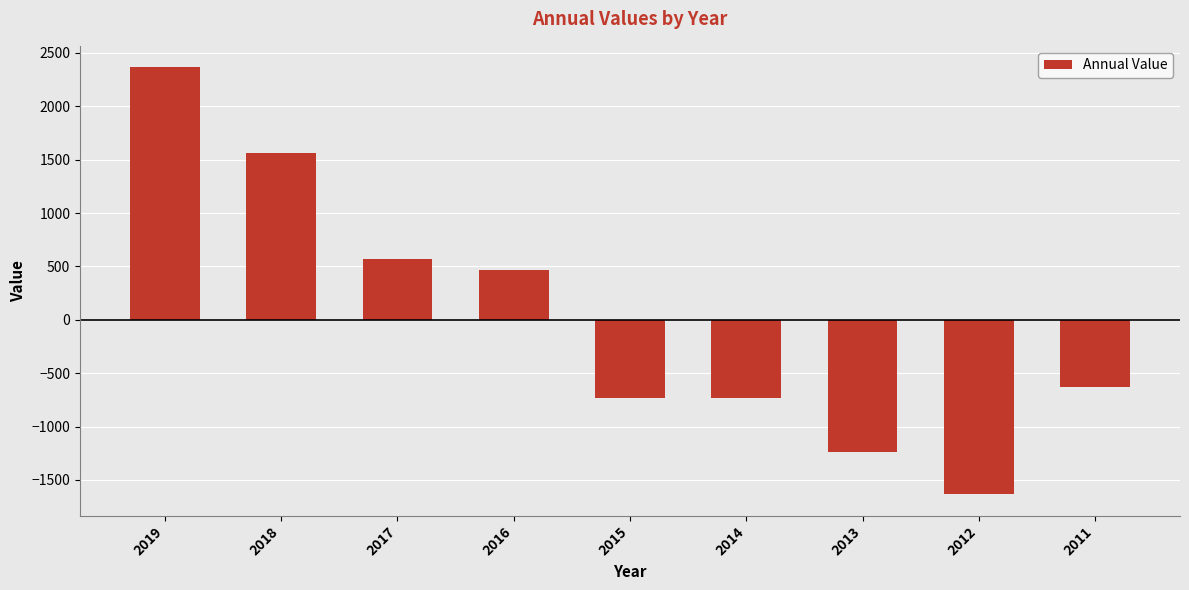

How many values are below zero?

5